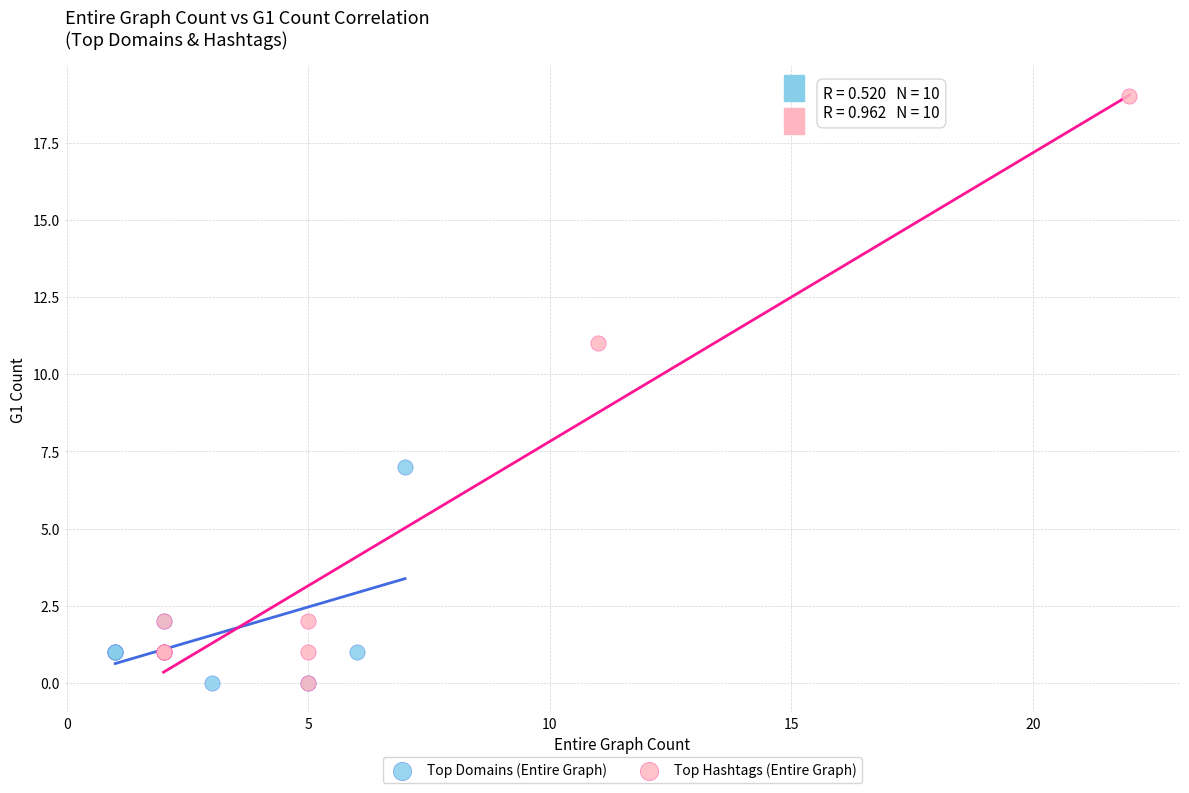

Which series has the widest spread of Y values?

Top Hashtags (Entire Graph)